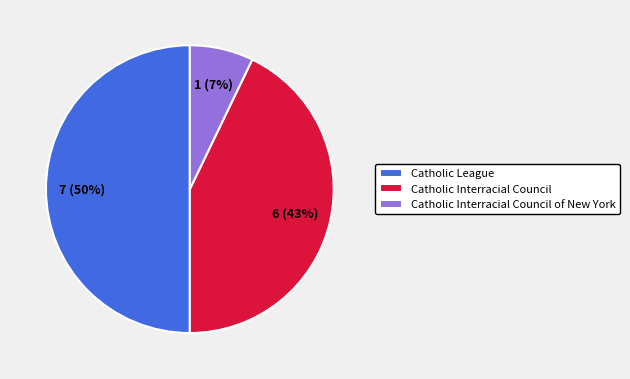

To the nearest percent, what percentage of the pie is Catholic League?

50%